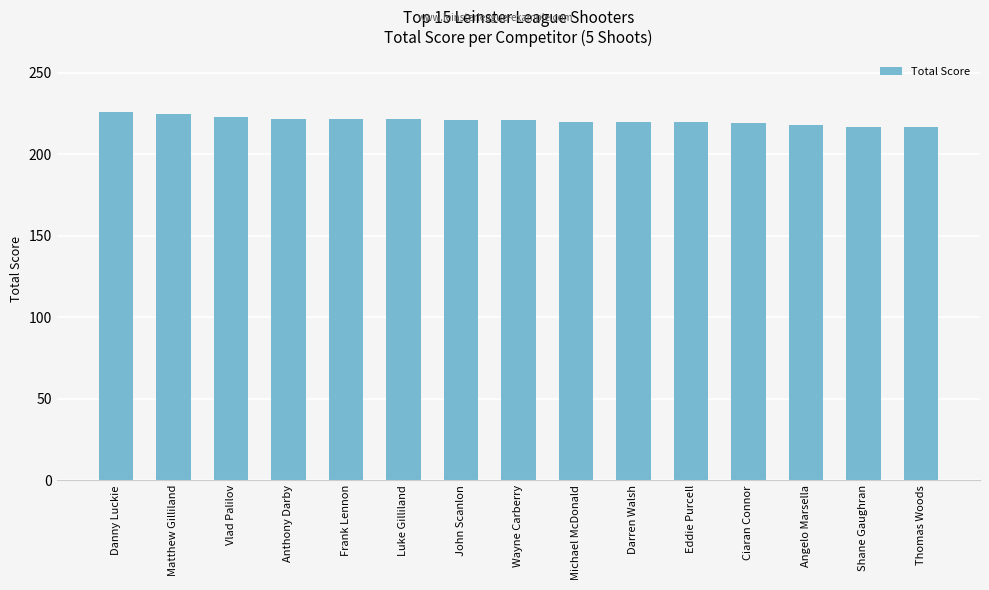

Read the value at Angelo Marsella.

218